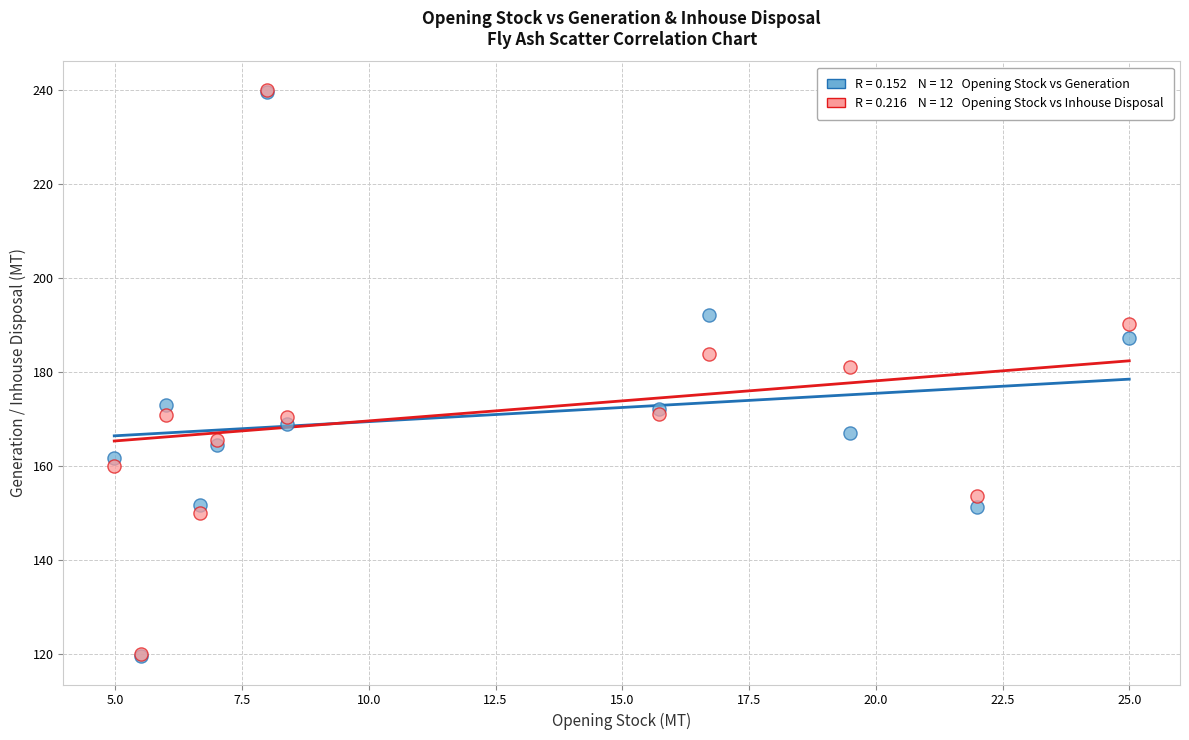

Across all series, what Y value is closest to 179?

181.0